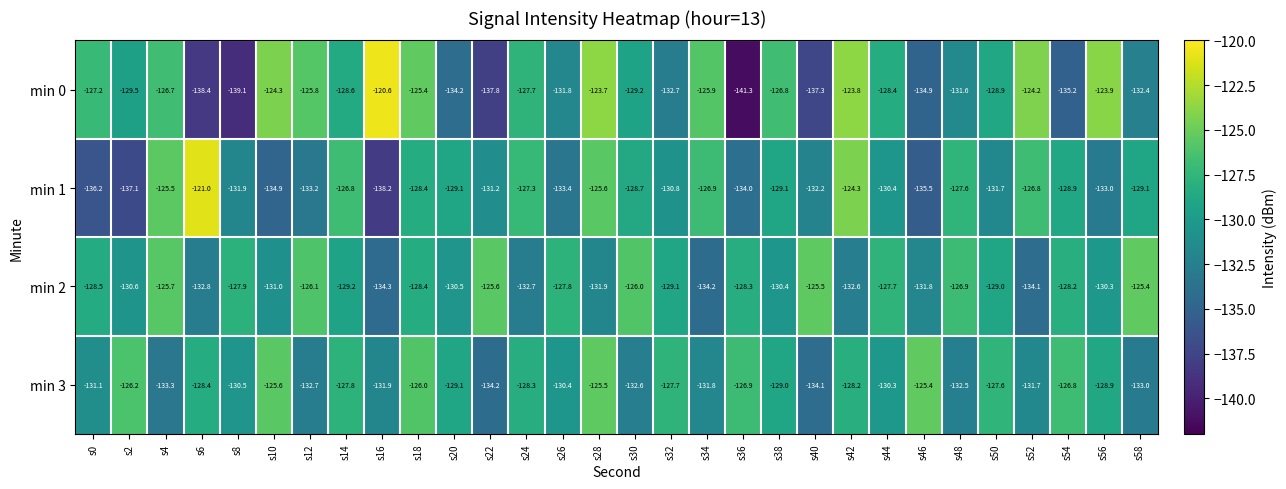

Which series has the largest total across all categories?

min 2